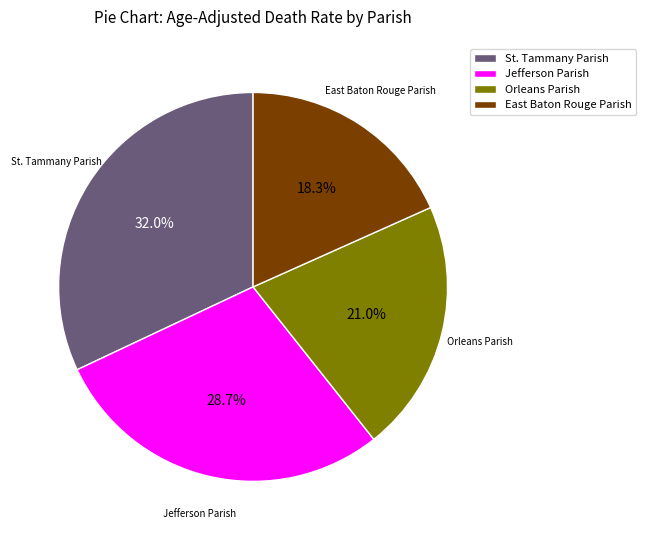

To the nearest percent, what percentage of the pie is Jefferson Parish?

29%